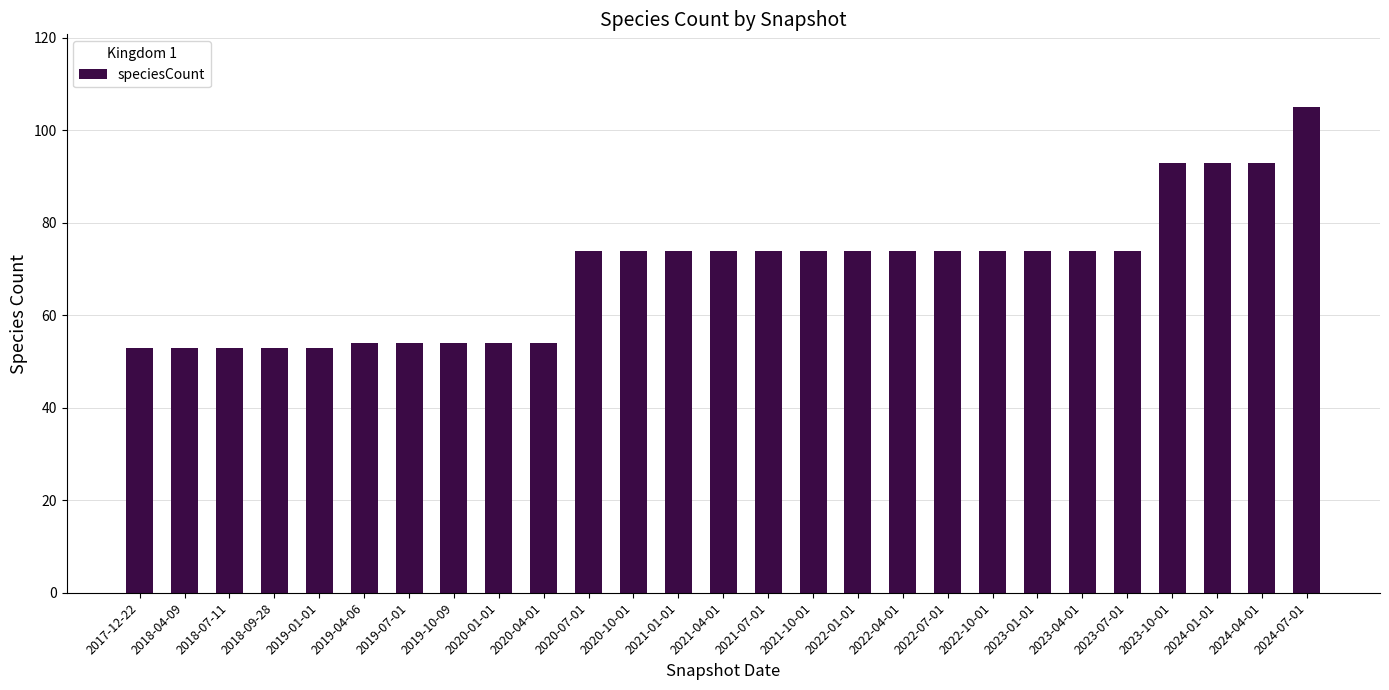

What is the value of the 19th bar from the left?

74